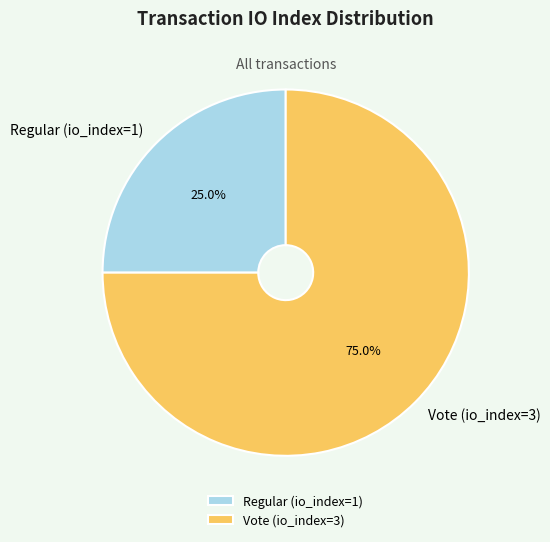

Which category has the biggest portion of the pie?

Vote (io_index=3)